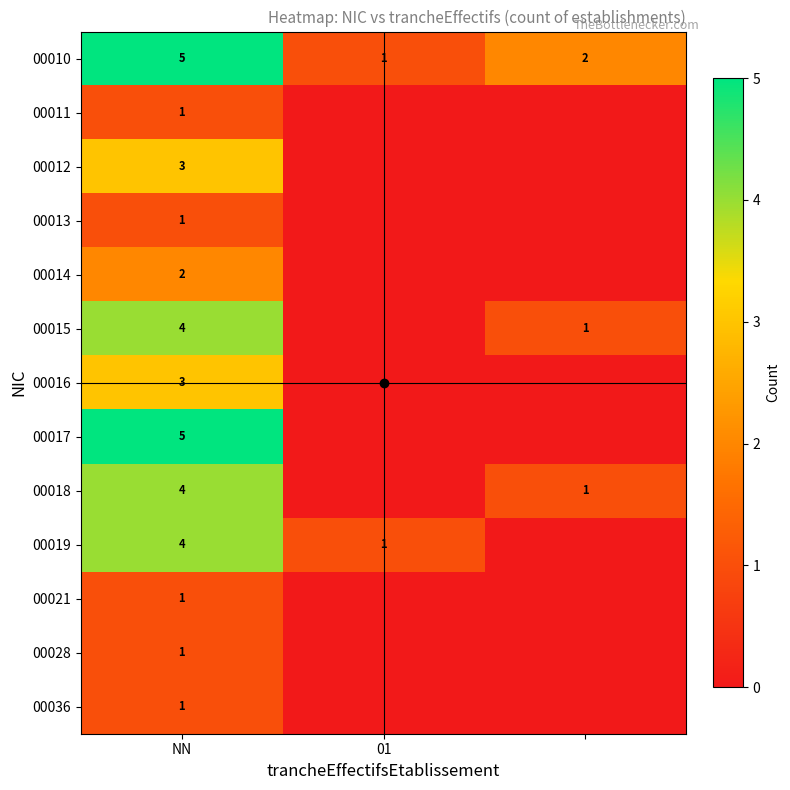

Between 01 and 2, which is larger?

2